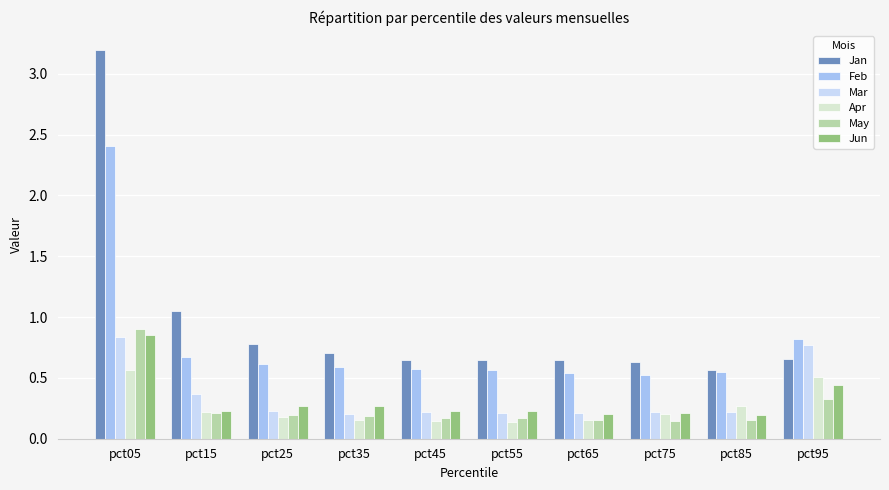

What is the average value of the Jan series?

1.0